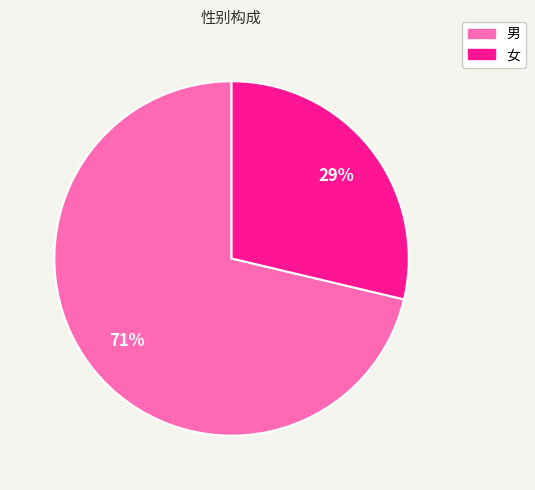

Is it true that 女 is 29% of the pie?

True